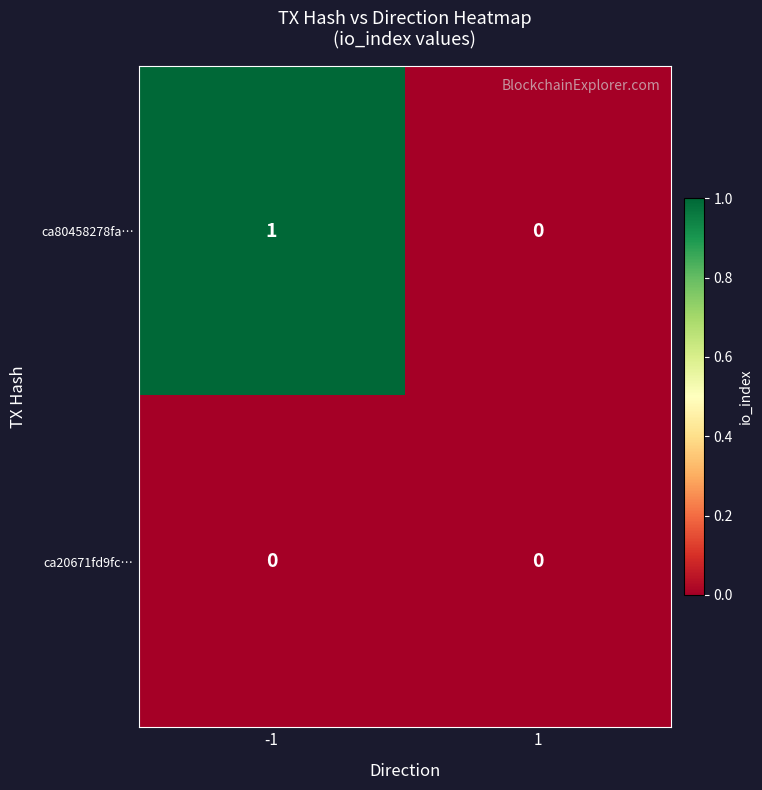

Count the number of data series in this chart.

2